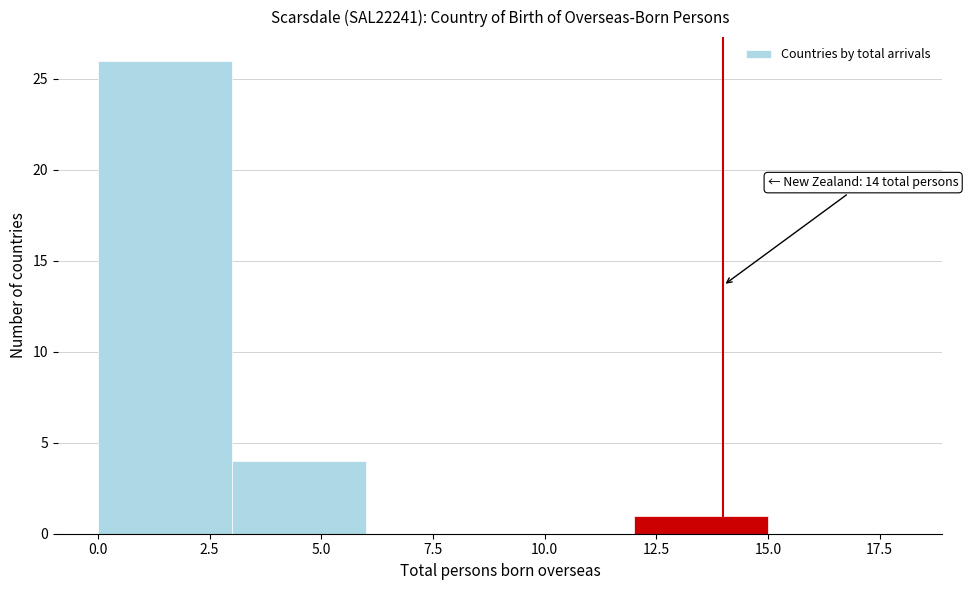

Which range on the x-axis has the tallest bar?

0 to 3